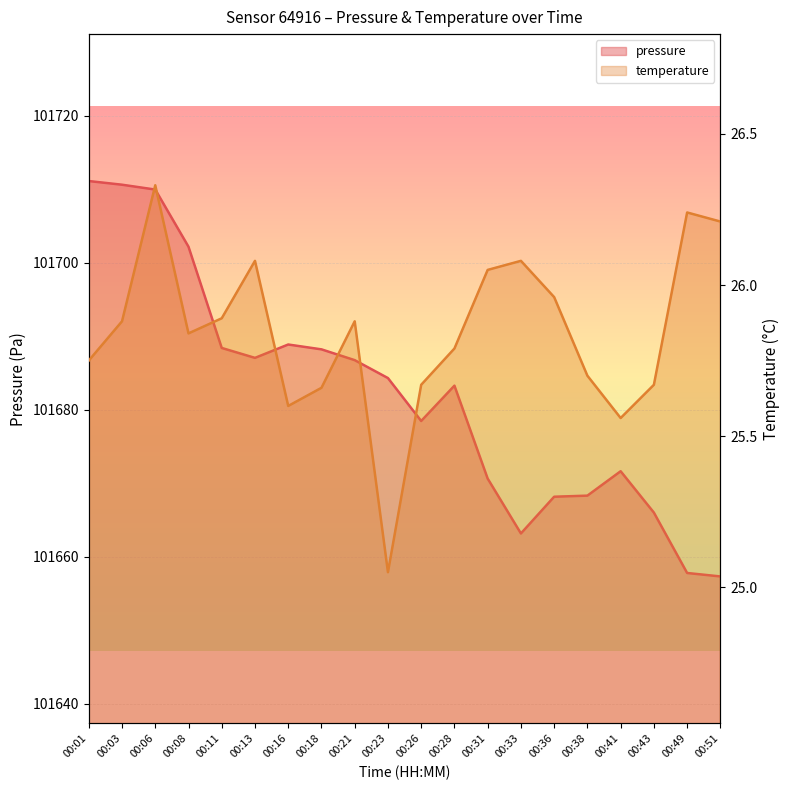

What is the total value across all series at 00:01?

101736.9